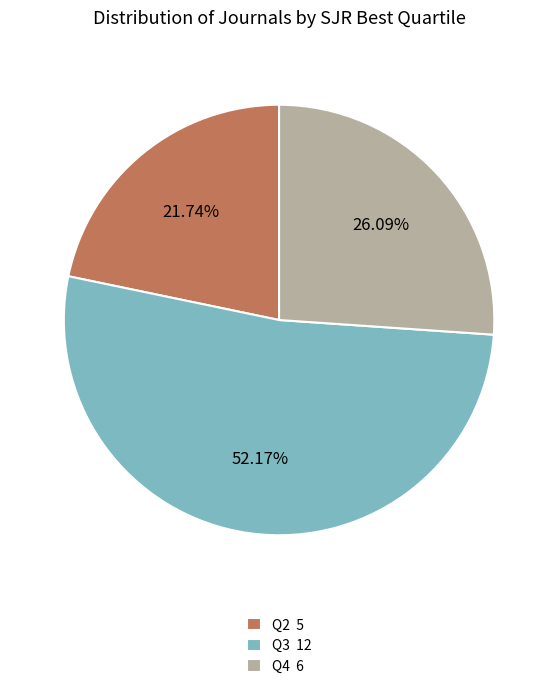

Does any single category account for the majority?

Yes